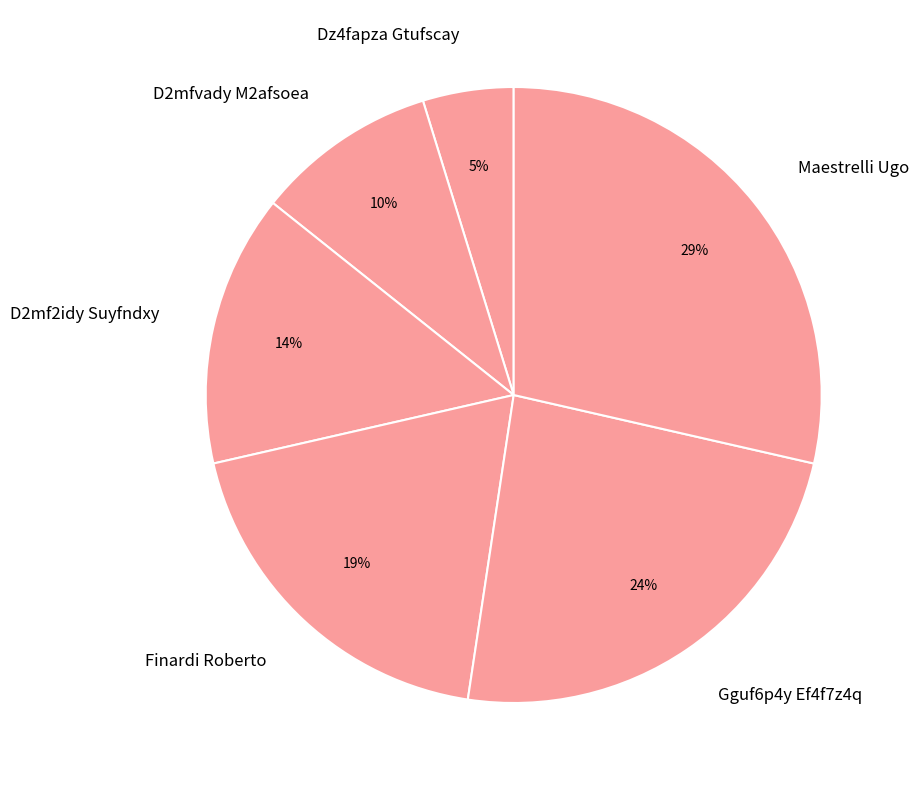

Which slice is the largest?

Maestrelli Ugo